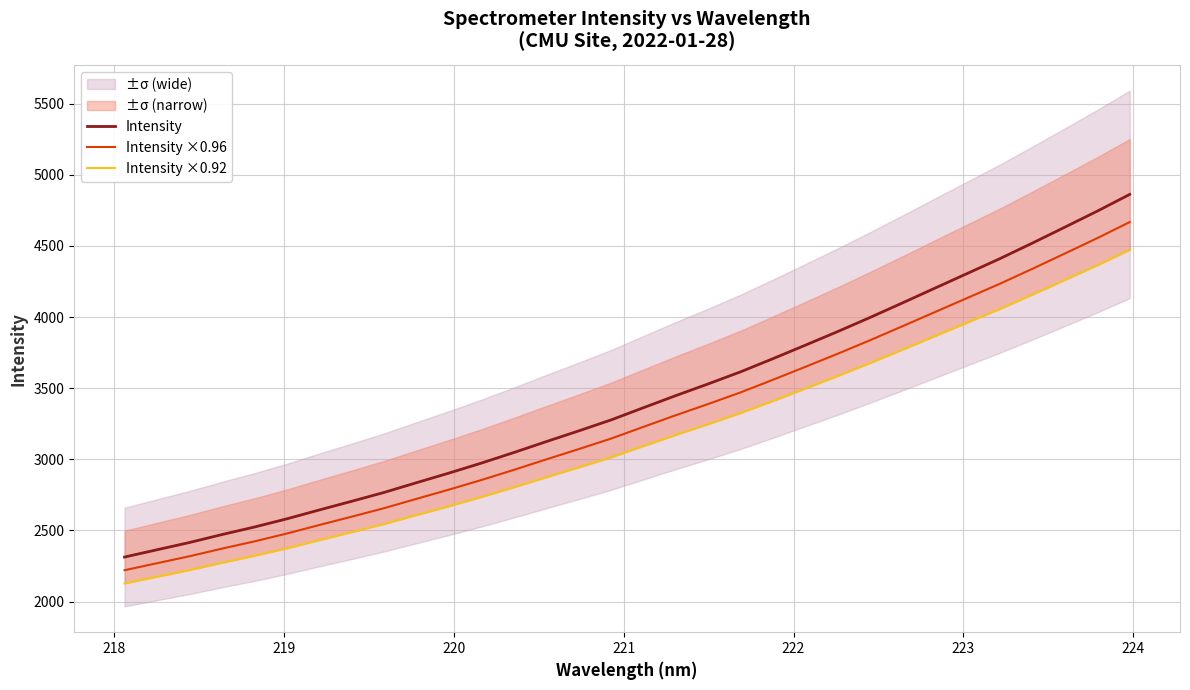

True or false: Intensity ×0.96 and Intensity intersect in this chart.

False